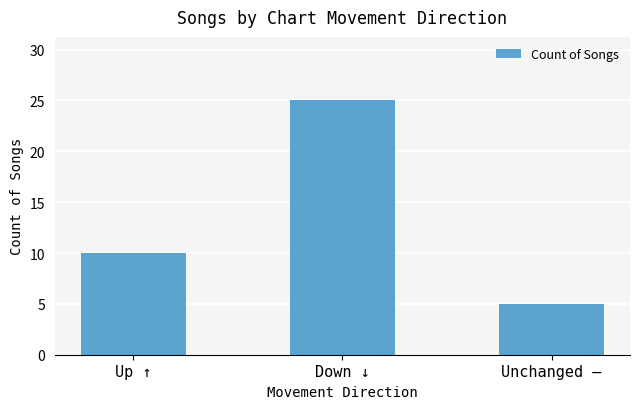

What is the value of the 2nd bar from the left?

25